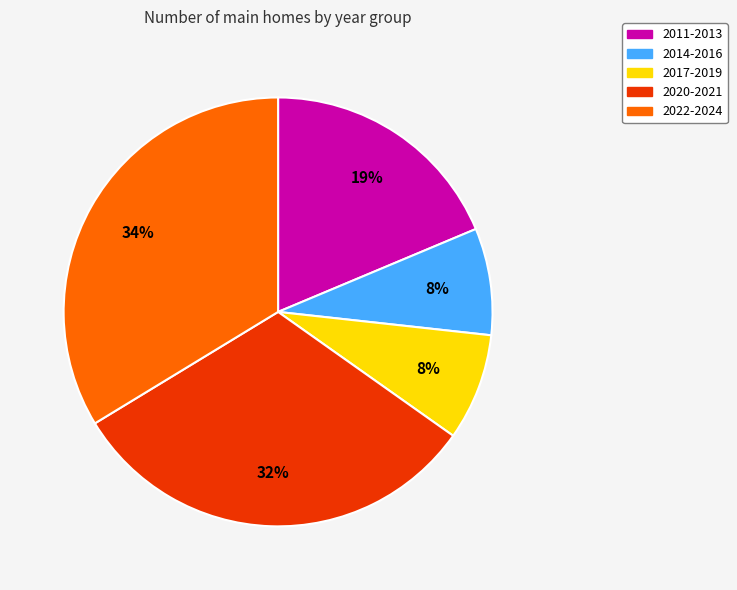

To the nearest percent, what portion does 2020-2021 represent?

32%